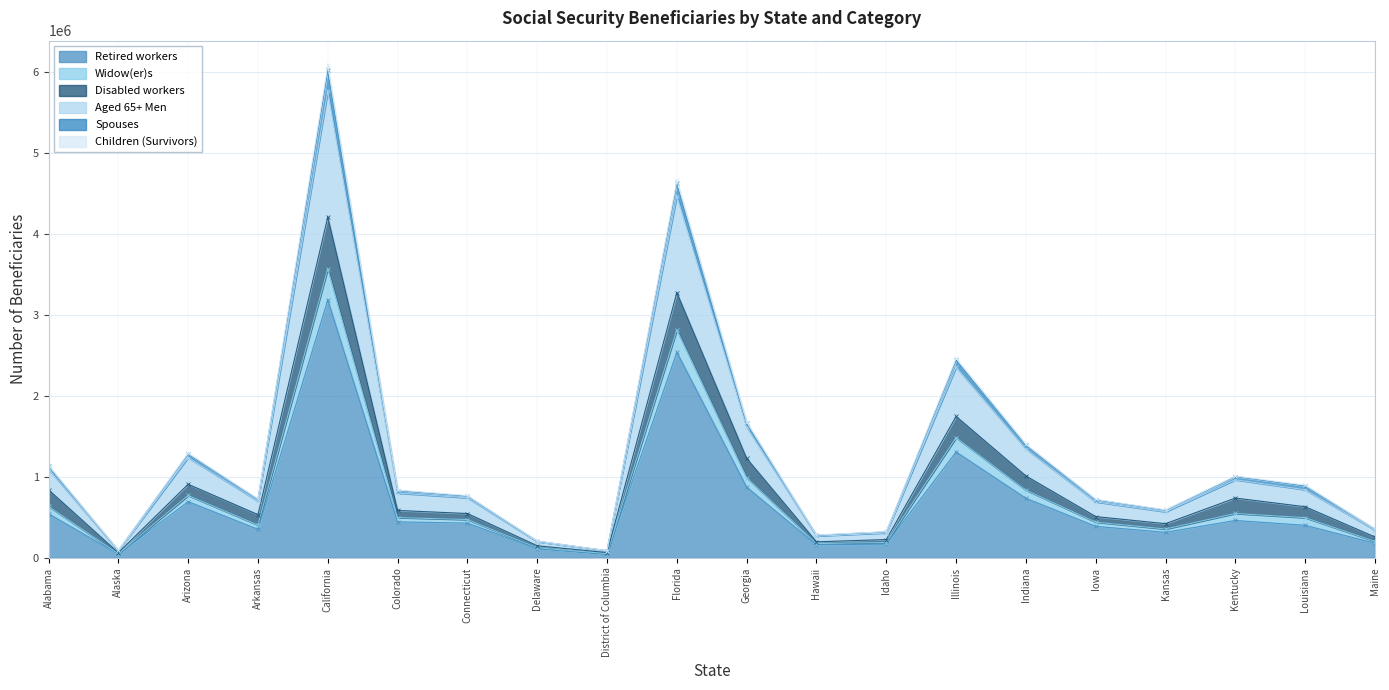

Is it true that Retired workers equals 428877 at Connecticut?

True